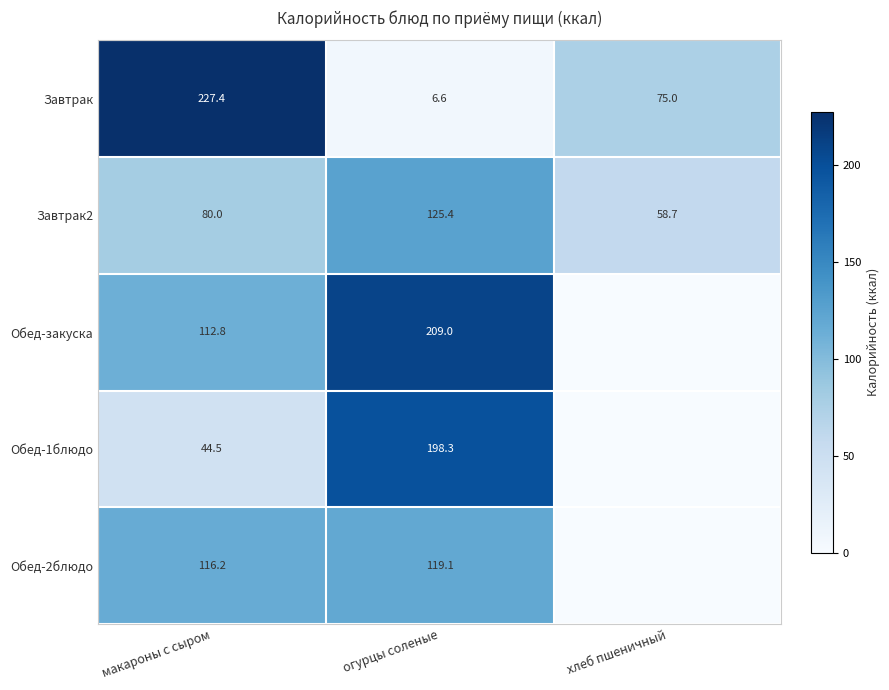

Which has a higher value, макароны с сыром or огурцы соленые?

макароны с сыром